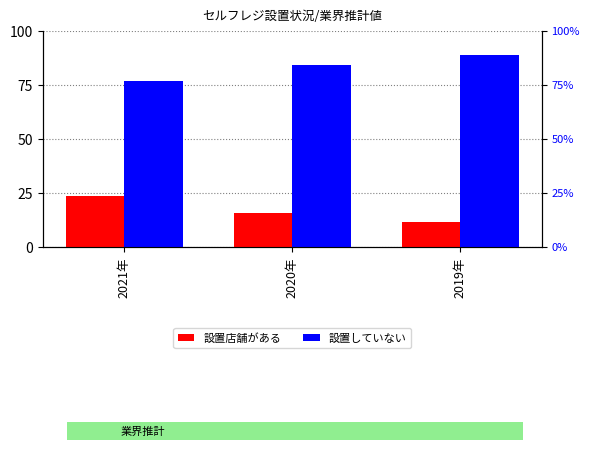

What is the label of the 3rd bar from the right?

2021年